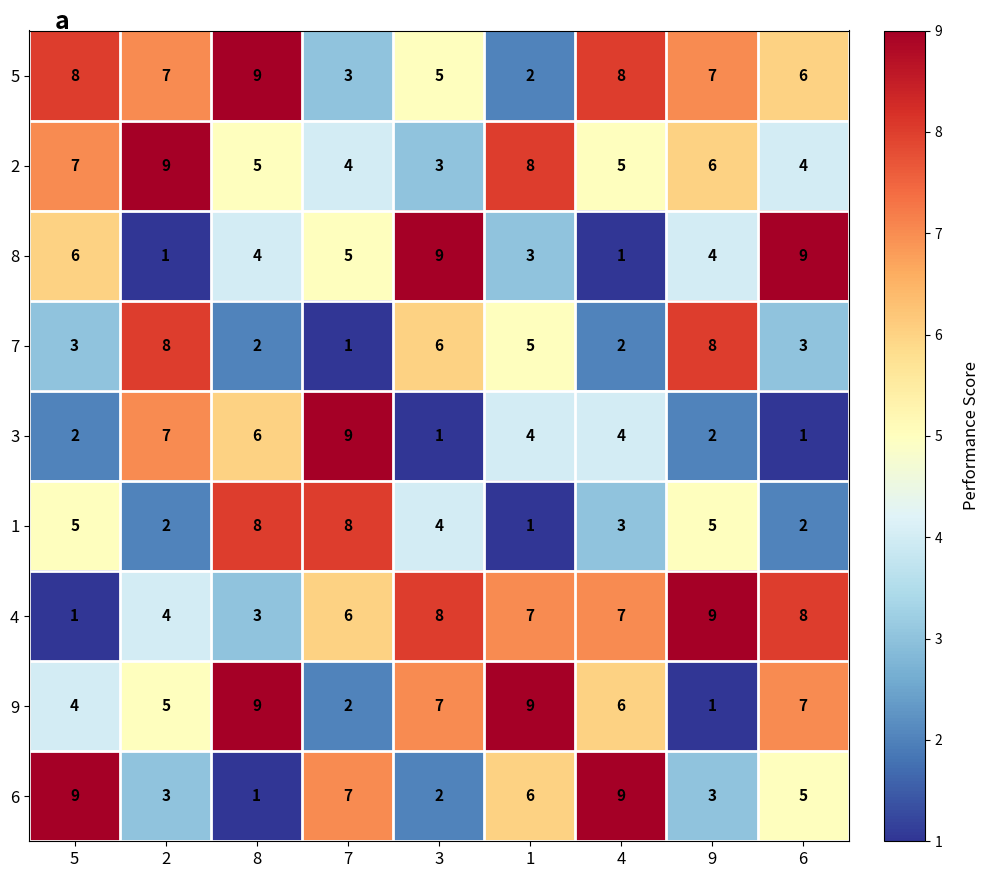

At which category is the sum across all series the highest?

8